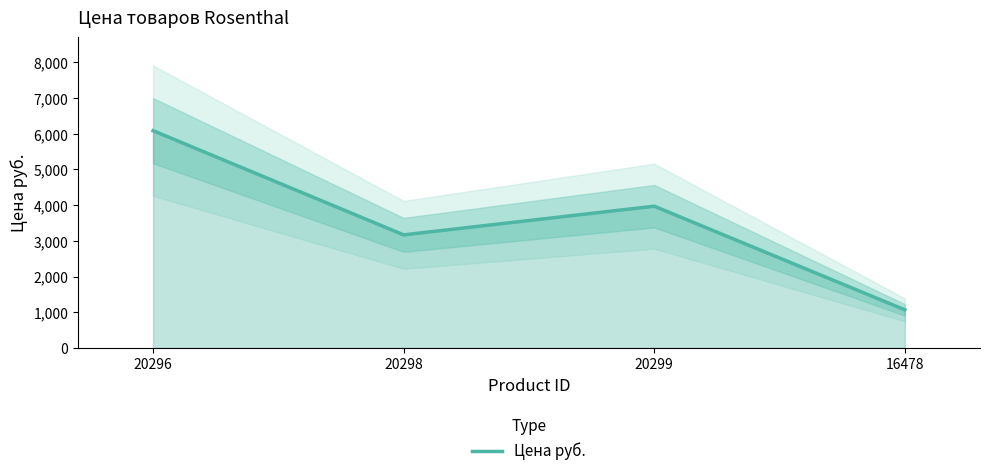

Which label corresponds to the smallest value in the chart?

16478